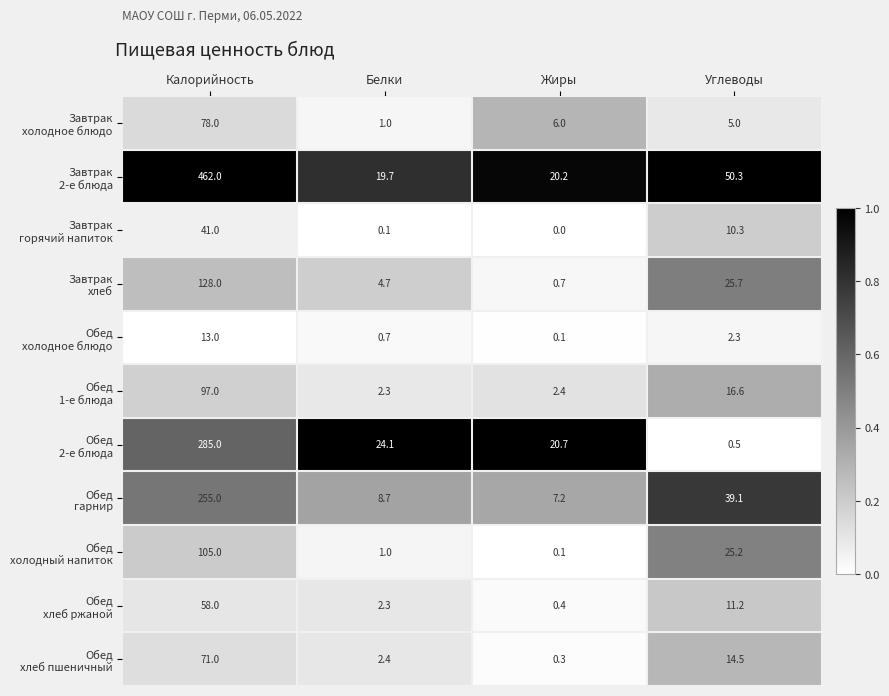

Which category has the lowest value across all series?

Жиры